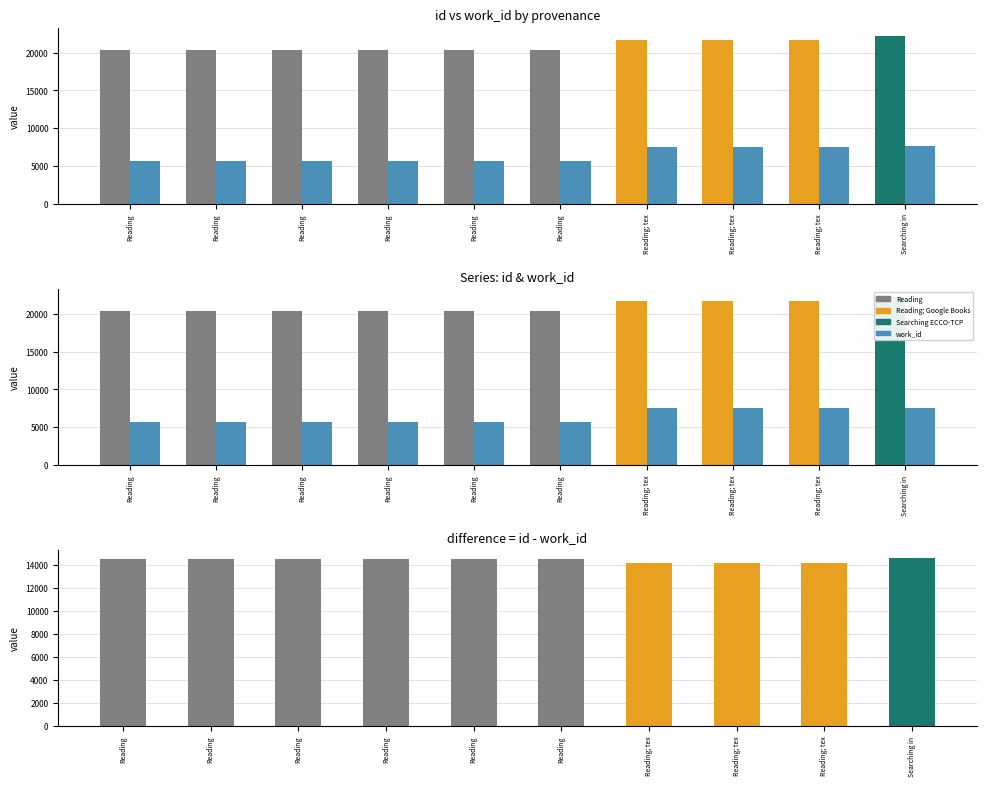

Which has a higher value, Reading or Reading; tex?

Reading; tex